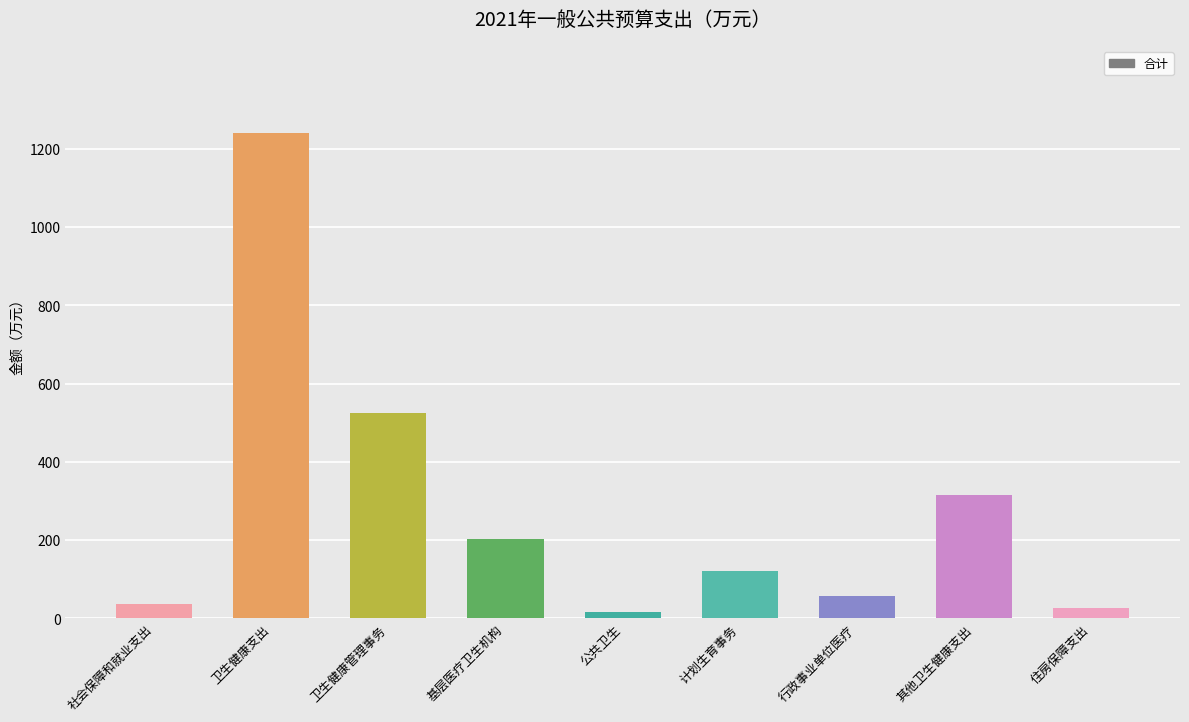

Reading left to right, extract all data points from this chart.

36.3	1239.2	525.4	202.0	17.0	121.8	57.5	315.5	27.5